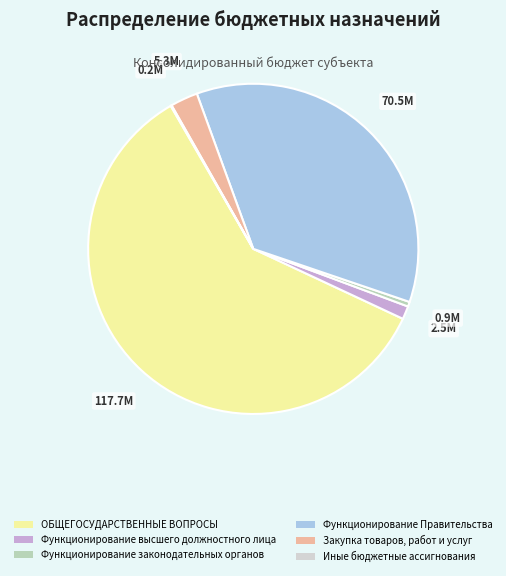

Count the number of slices in the pie.

6